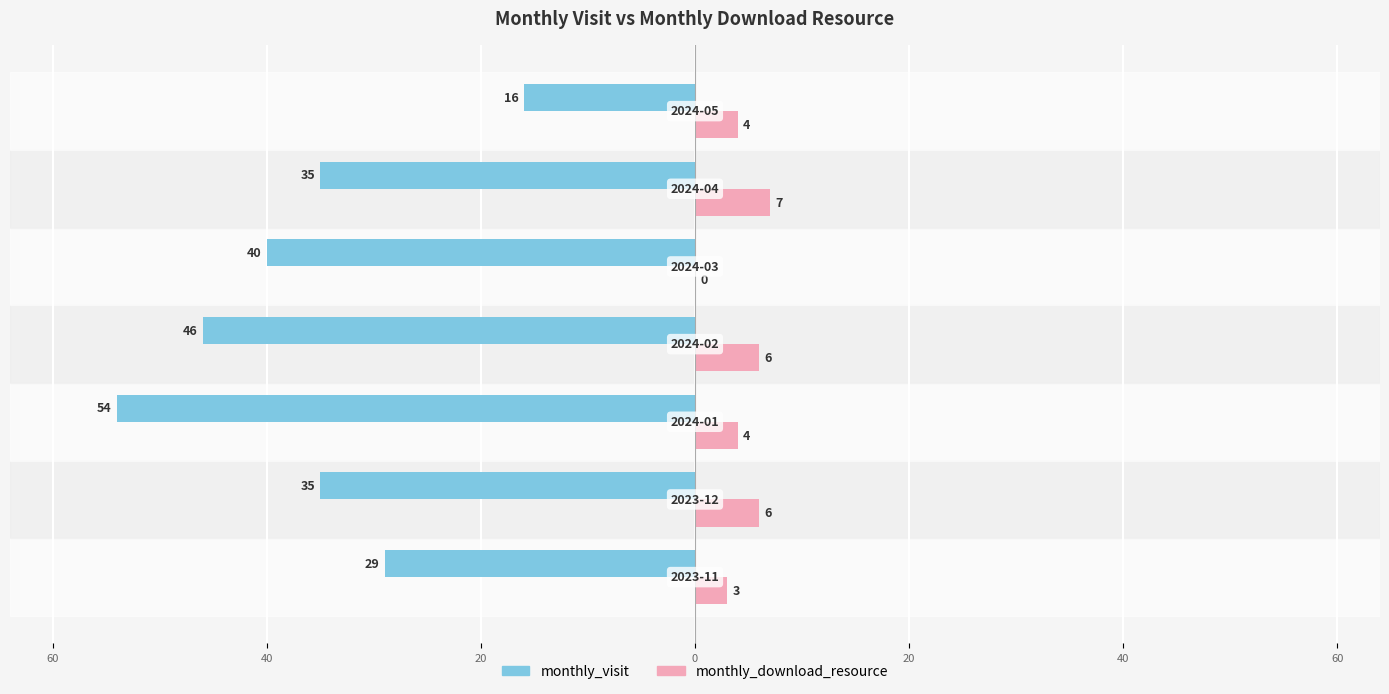

What is the value of the monthly_visit bar at the 2nd from the left?

-35